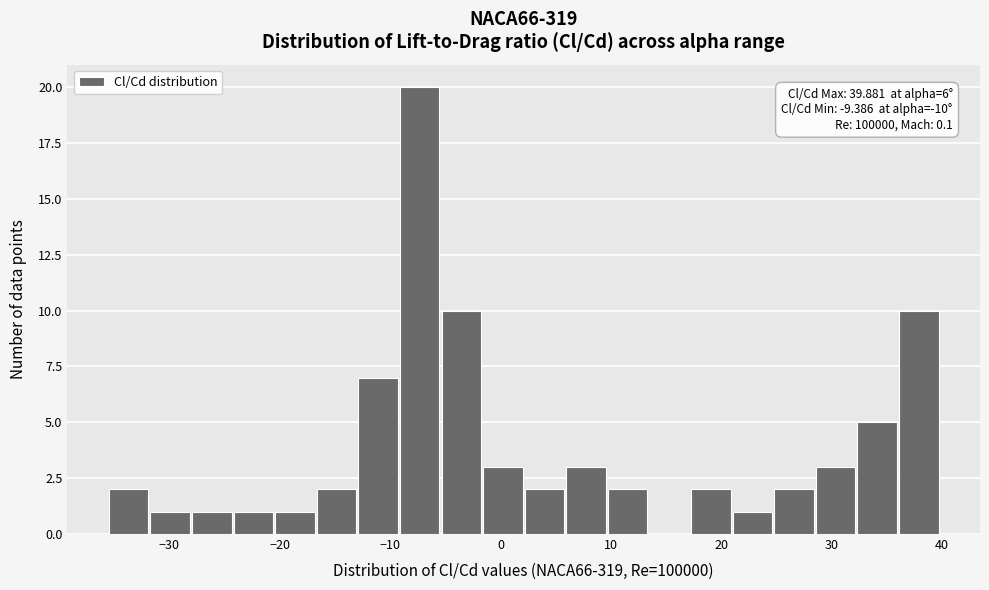

Around what value on the x-axis is the tallest bar? Give the approximate position of its centre, as read against the axis.

-7